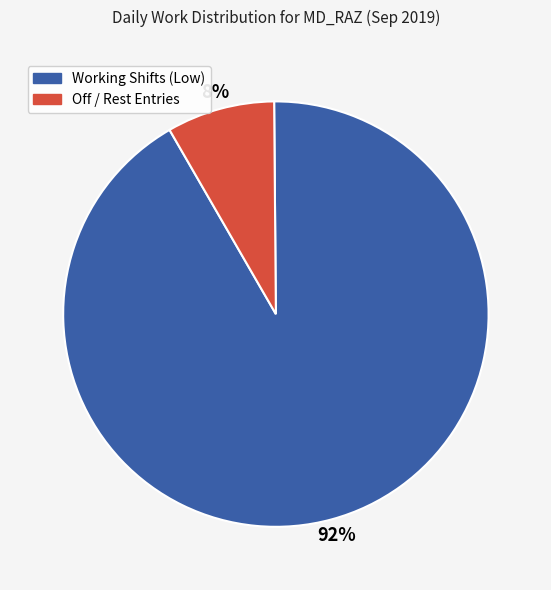

Does any single category account for the majority?

Yes